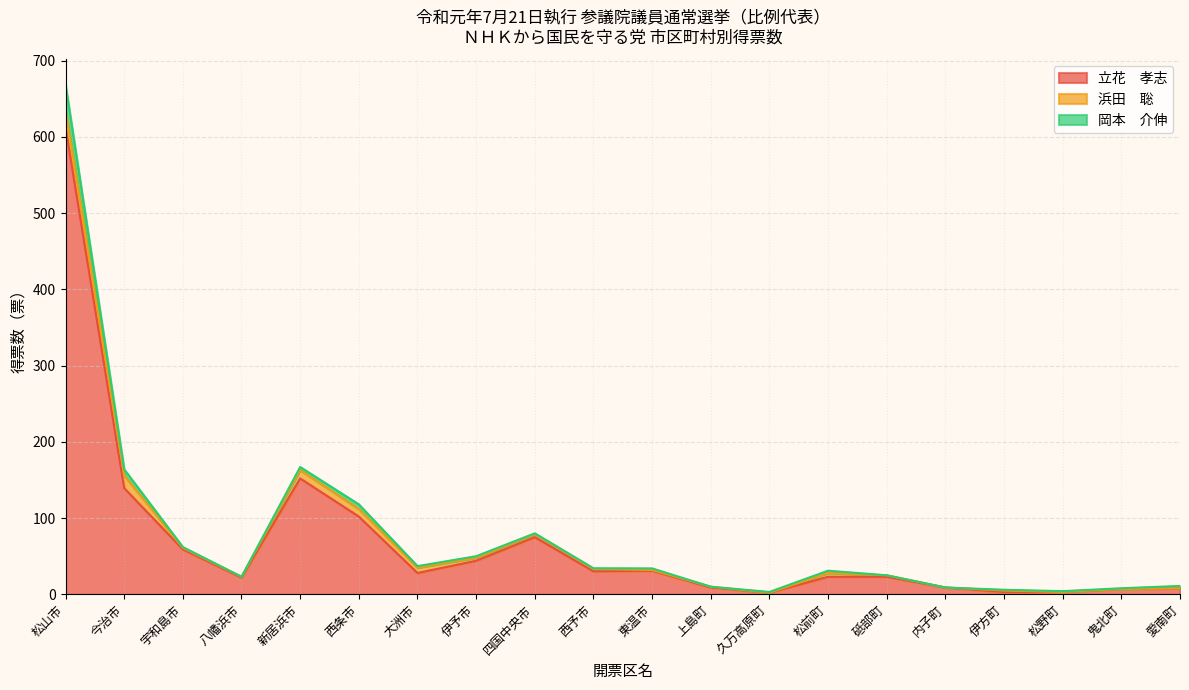

How many lines are shown in the chart?

3